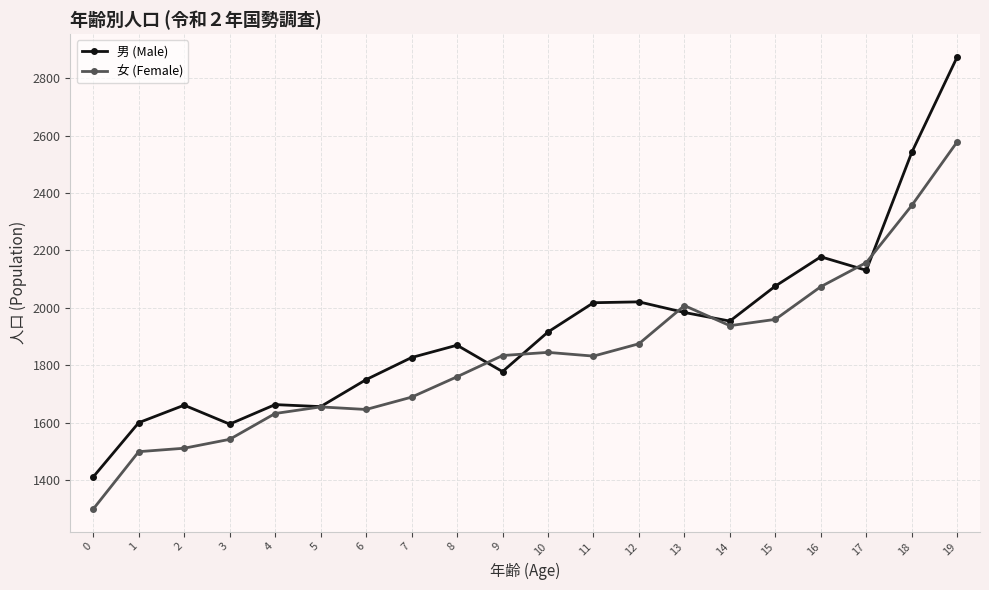

Where is the first local minimum for 男 (Male)?

3